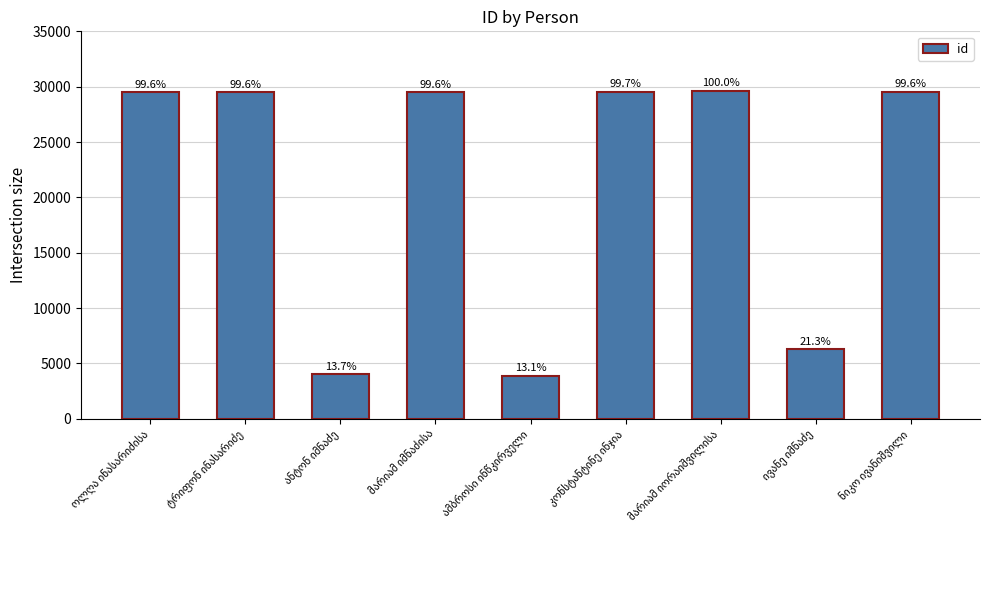

What is the average value?

21292